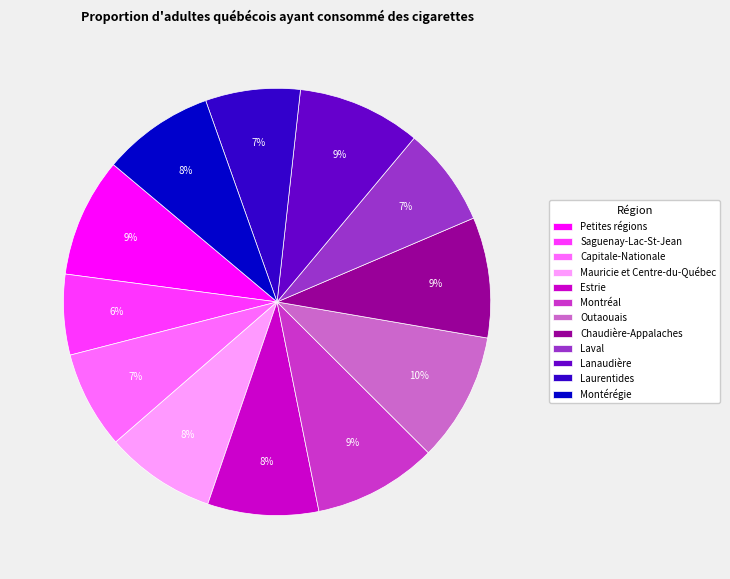

To the nearest percent, what is the average slice percentage?

8%